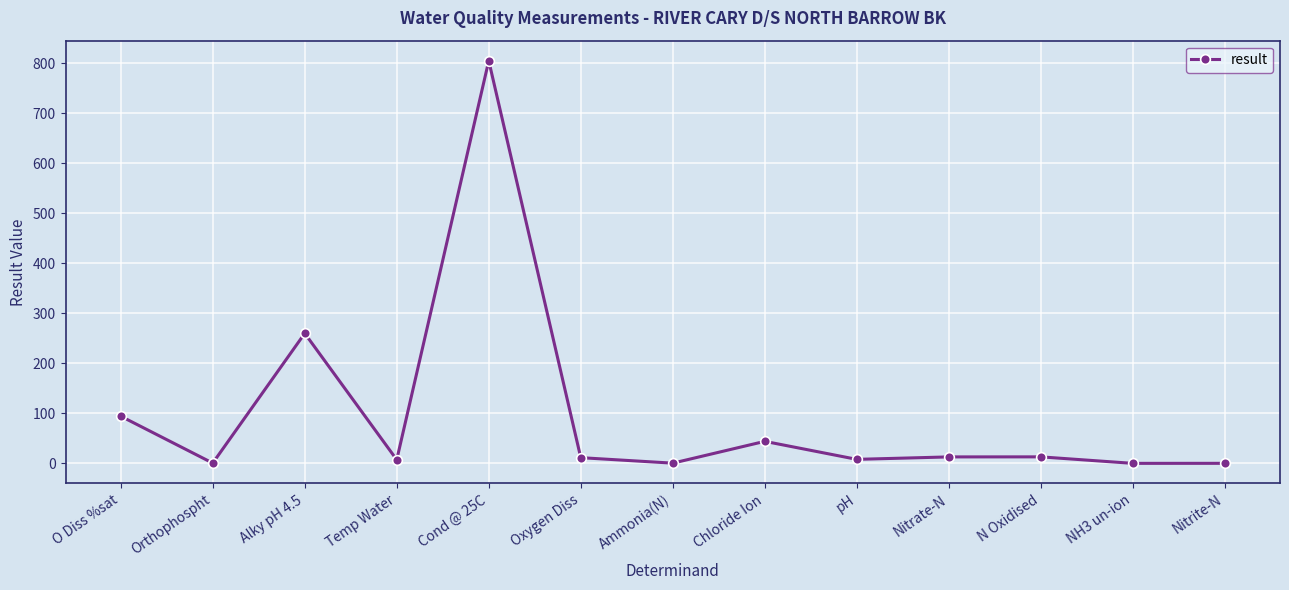

Between pH and Chloride Ion, which is larger?

Chloride Ion